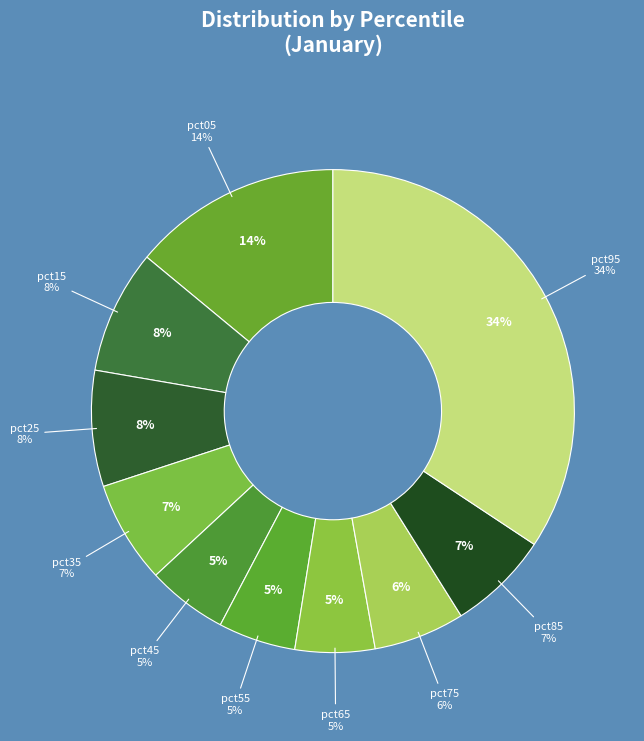

Is it true that pct15 is 8% of the pie?

True